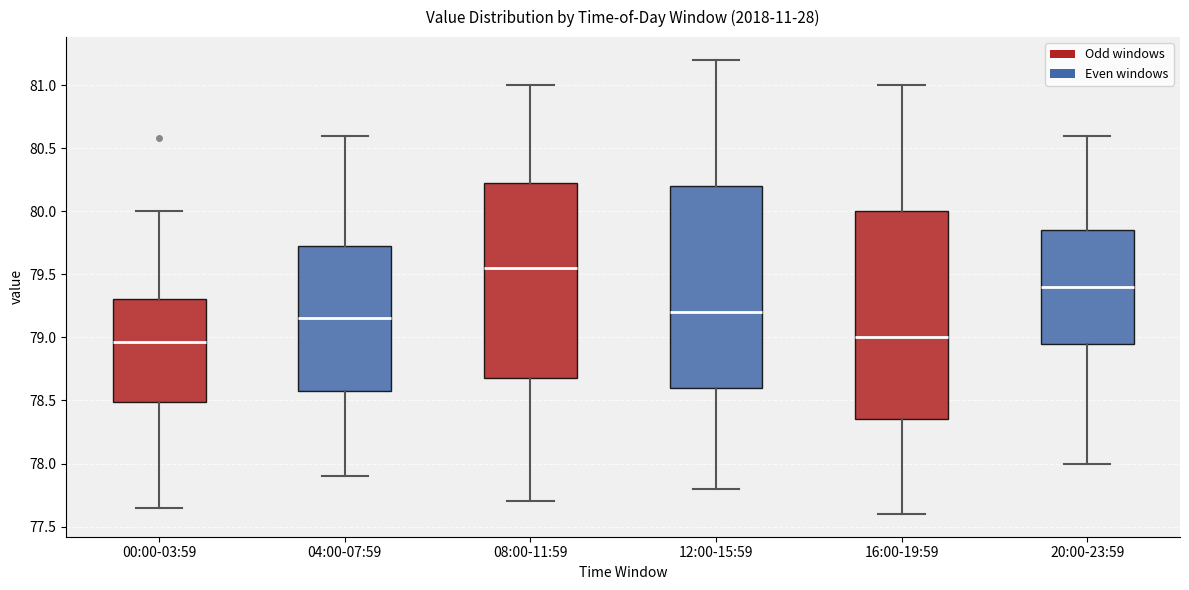

Which box has the highest median line?

08:00-11:59